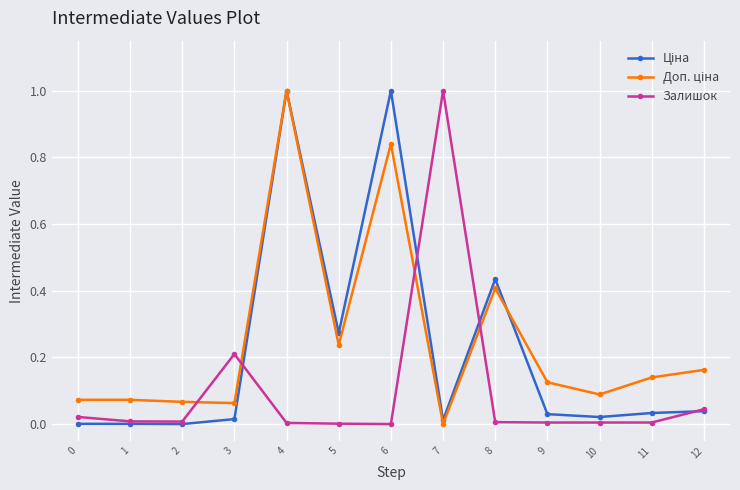

What is the maximum value shown in the chart?

1.0